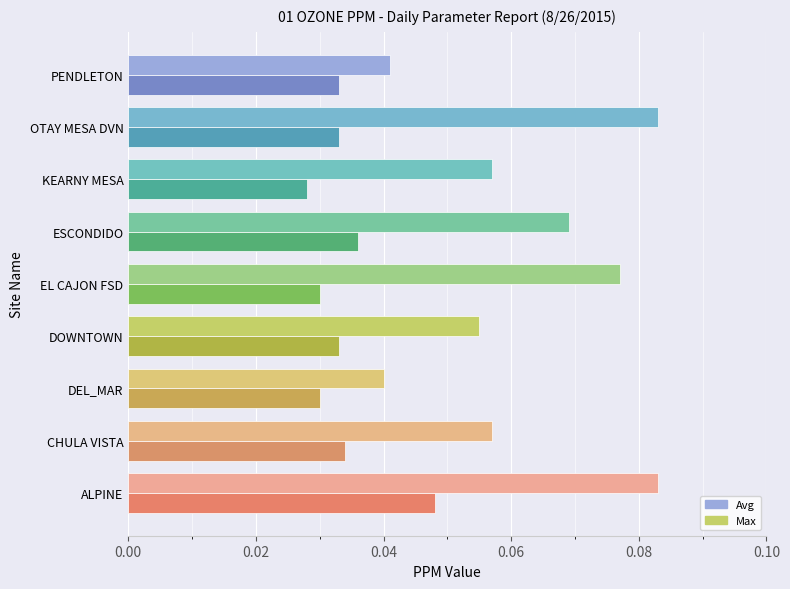

Which series changed the most between ALPINE and DEL_MAR?

Max